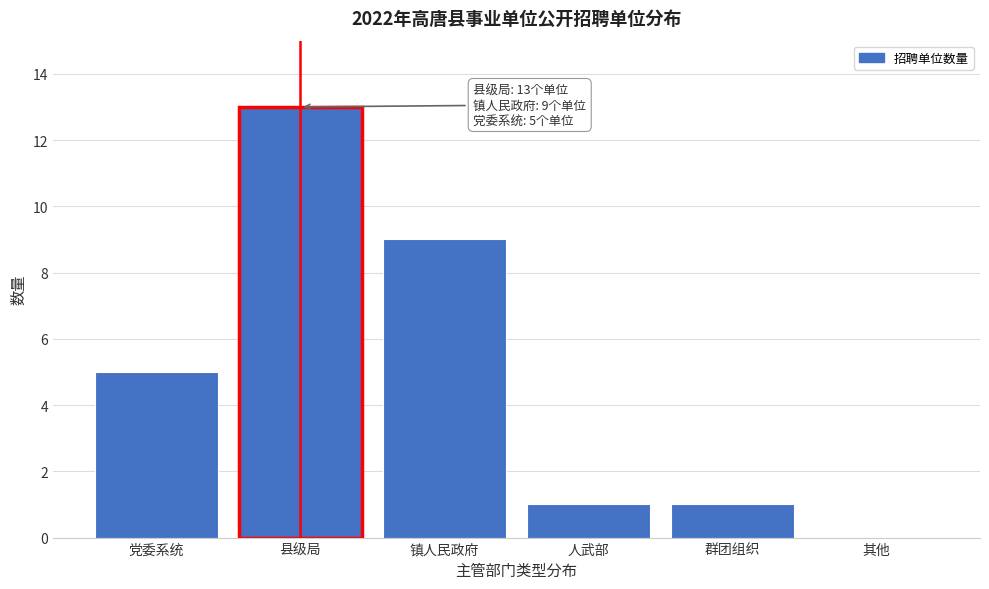

Reading left to right, extract all data points from this chart.

党委系统=5	县级局=13	镇人民政府=9	人武部=1	群团组织=1	其他=0